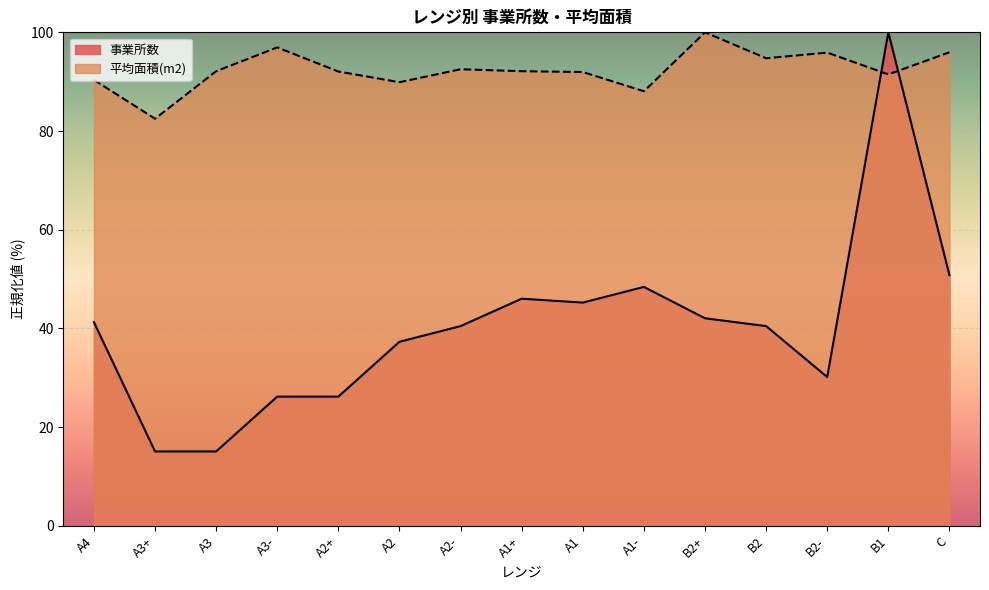

What is the minimum value shown in the chart?

15.1